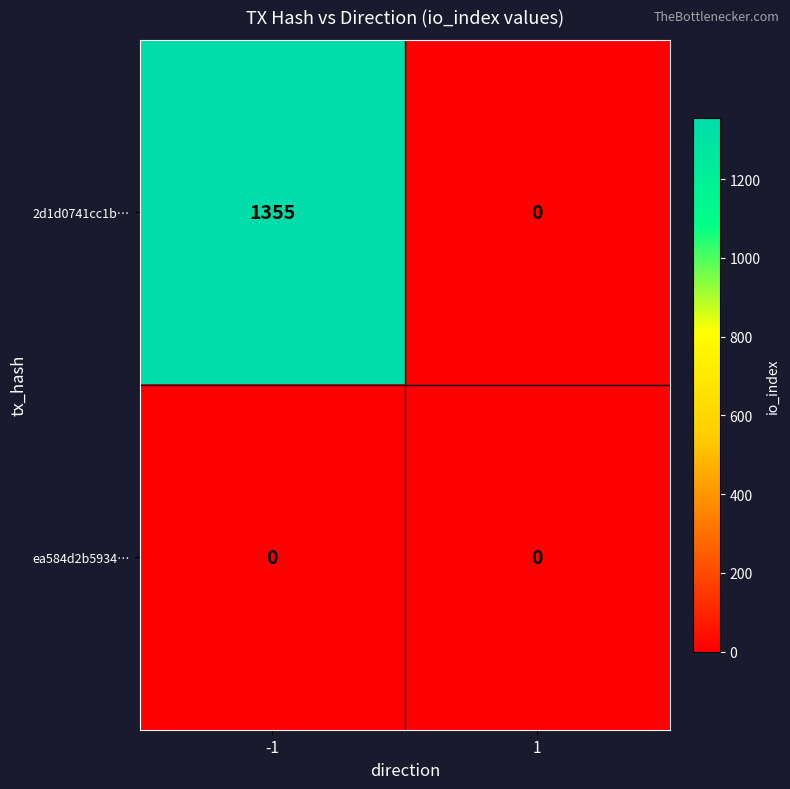

What is the difference between the highest and lowest values at -1?

1355